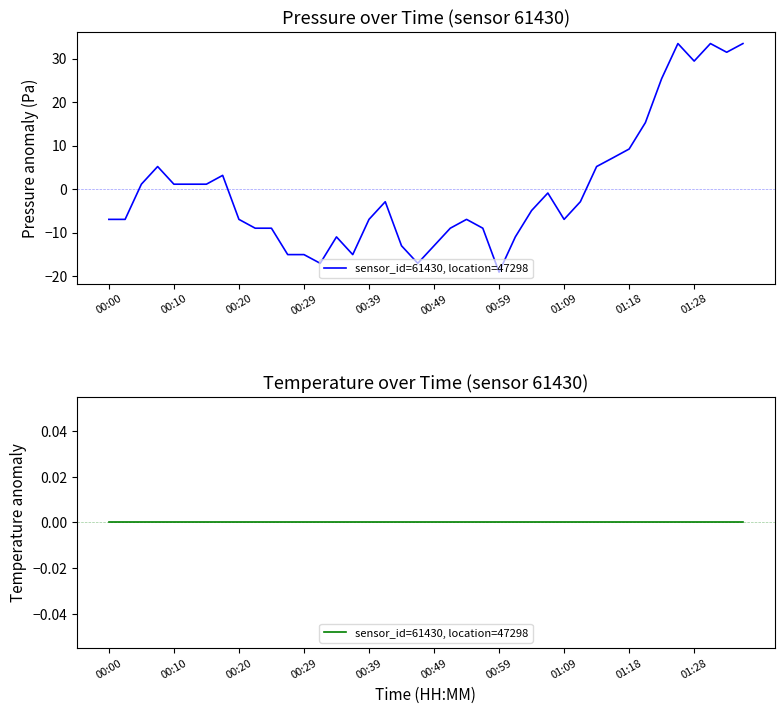

Reading left to right, what are all the values shown in this chart?

00:00=-7.0	00:03=-7.0	00:05=1.1	00:08=5.2	00:10=1.1	00:12=1.1	00:15=1.1	00:17=3.1	00:20=-7.0	00:22=-9.0	00:25=-9.0	00:27=-15.1	00:29=-15.1	00:32=-17.1	00:34=-11.0	00:37=-15.1	00:39=-7.0	00:42=-2.9	00:44=-13.0	00:47=-17.1	00:49=-13.0	00:52=-9.0	00:54=-7.0	00:56=-9.0	00:59=-19.1	01:01=-11.0	01:04=-4.9	01:06=-0.9	01:09=-7.0	01:11=-2.9	01:13=5.2	01:16=7.2	01:18=9.2	01:21=15.3	01:23=25.4	01:26=33.5	01:28=29.4	01:30=33.5	01:33=31.5	01:35=33.5